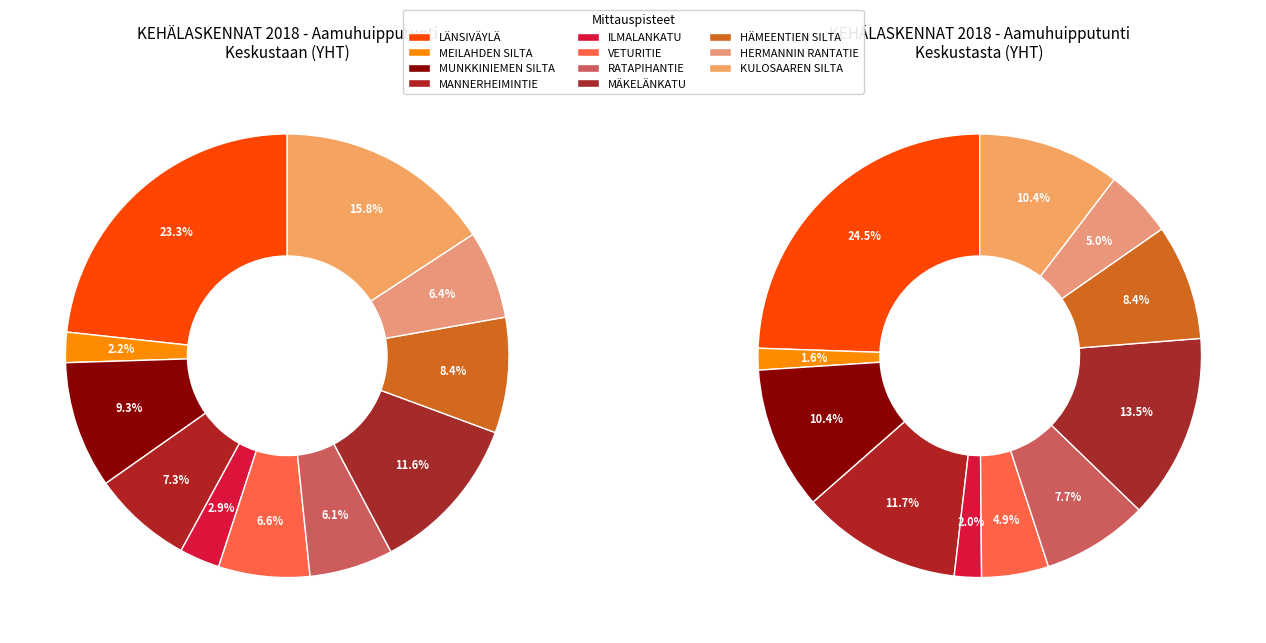

Rank the categories by value from highest to lowest.

LÄNSIVÄYLÄ, KULOSAAREN SILTA, MÄKELÄNKATU, MUNKKINIEMEN SILTA, HÄMEENTIEN SILTA, MANNERHEIMINTIE, VETURITIE, HERMANNIN RANTATIE, RATAPIHANTIE, ILMALANKATU, MEILAHDEN SILTA